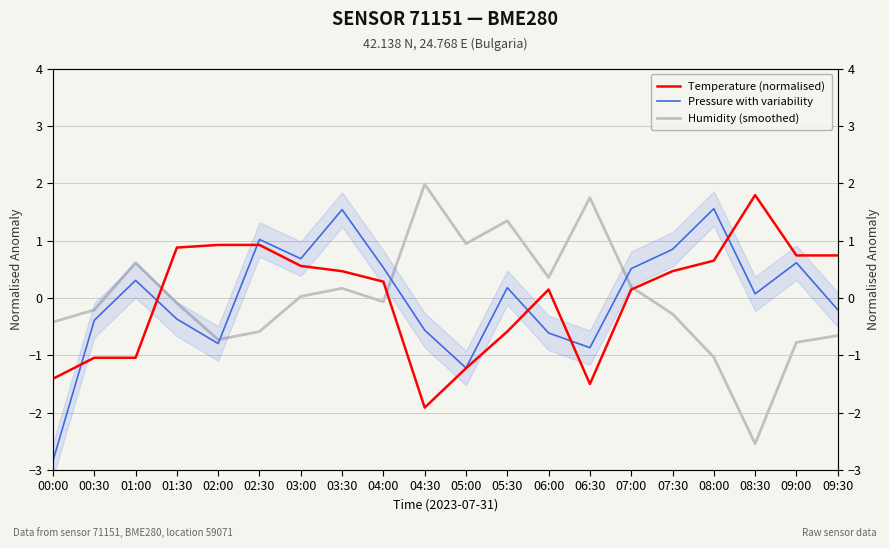

What is the maximum value for Temperature (normalised)?

1.8